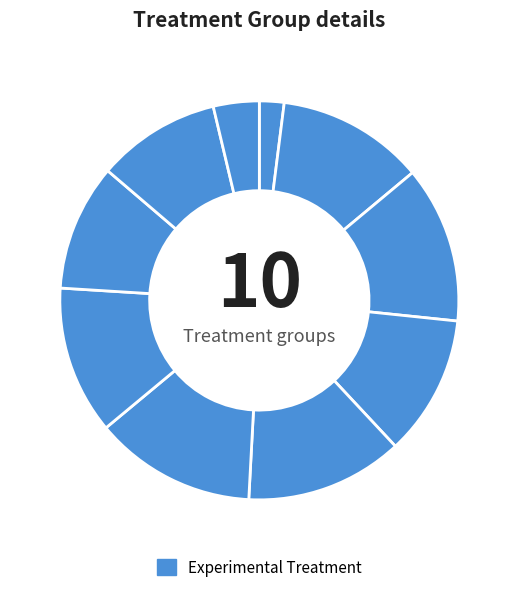

How many slices are in this pie chart?

10